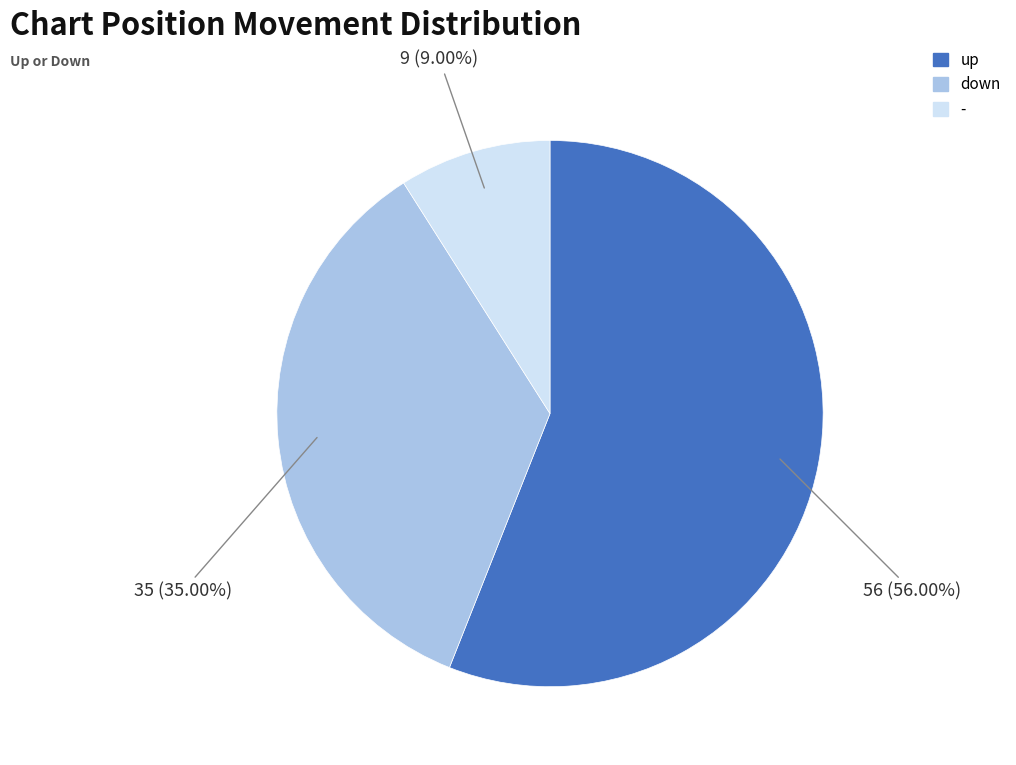

The down slice represents 47% of the pie. True or false?

False